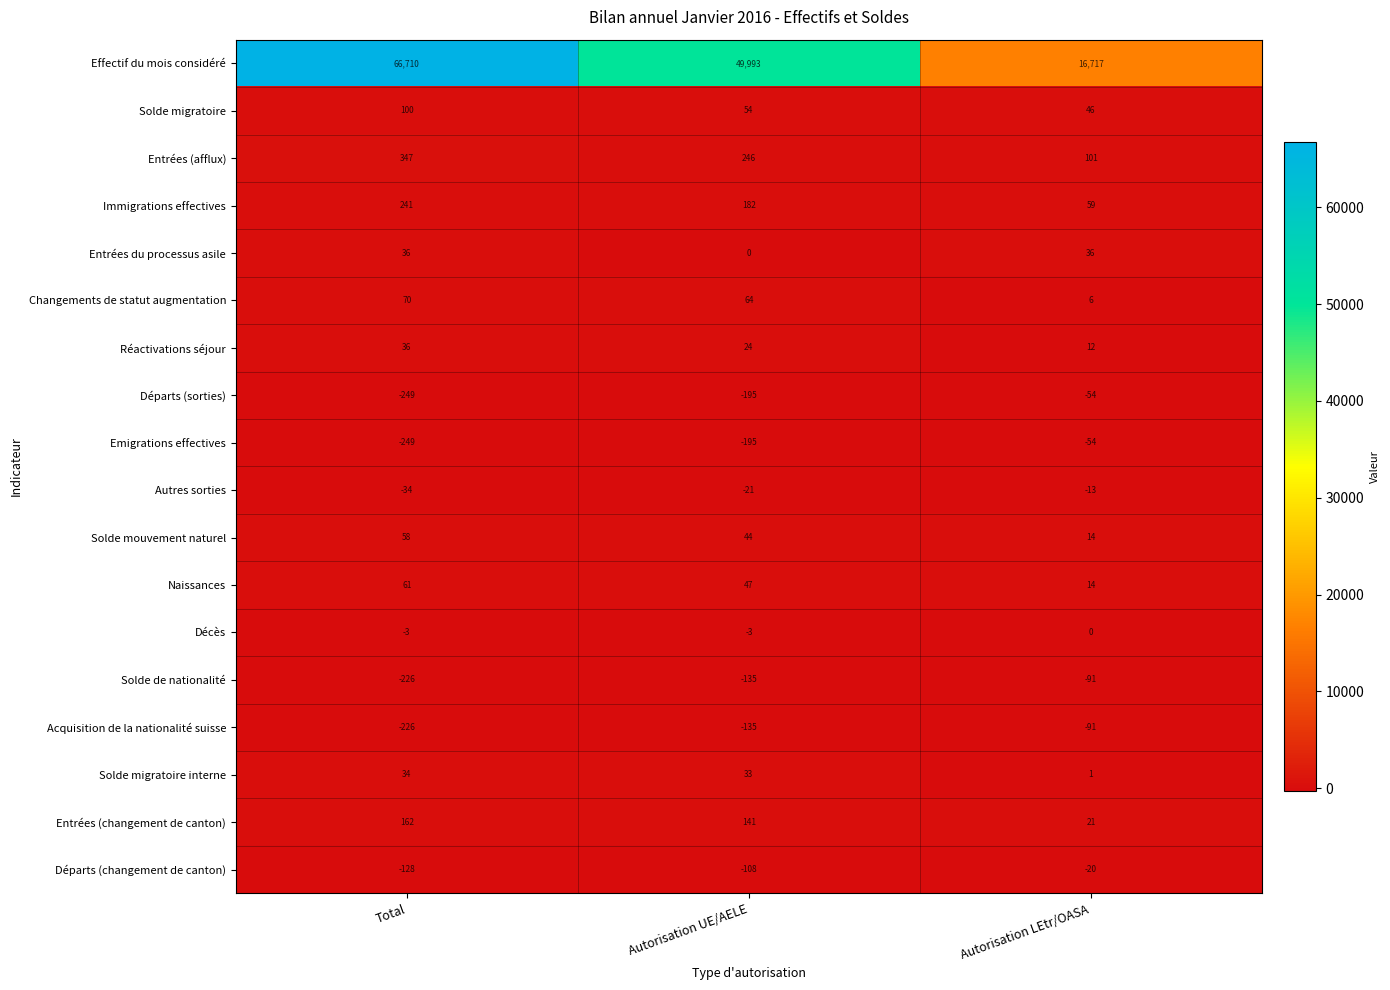

What is the minimum value shown in the chart?

-249